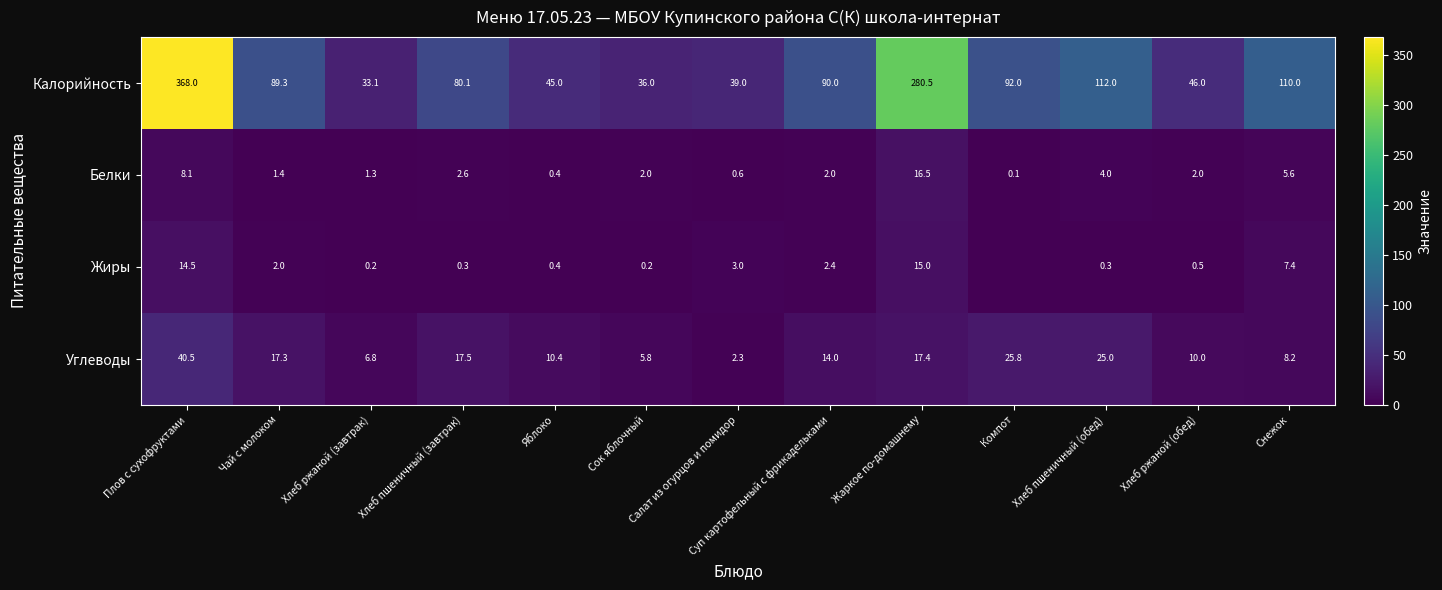

What is the difference between the highest and lowest values at Хлеб пшеничный (завтрак)?

79.8